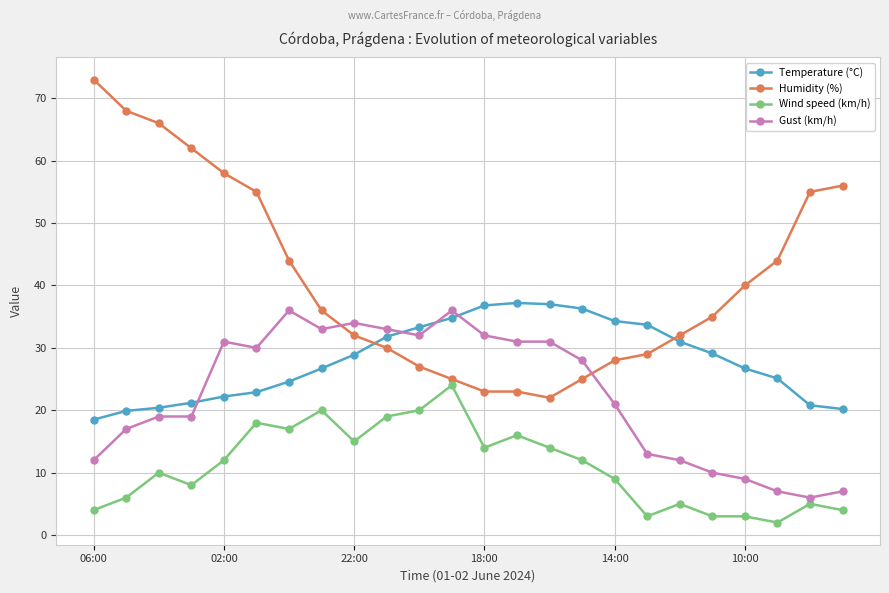

List the series in order of their overall mean, highest first.

Humidity (%), Temperature (°C), Gust (km/h), Wind speed (km/h)